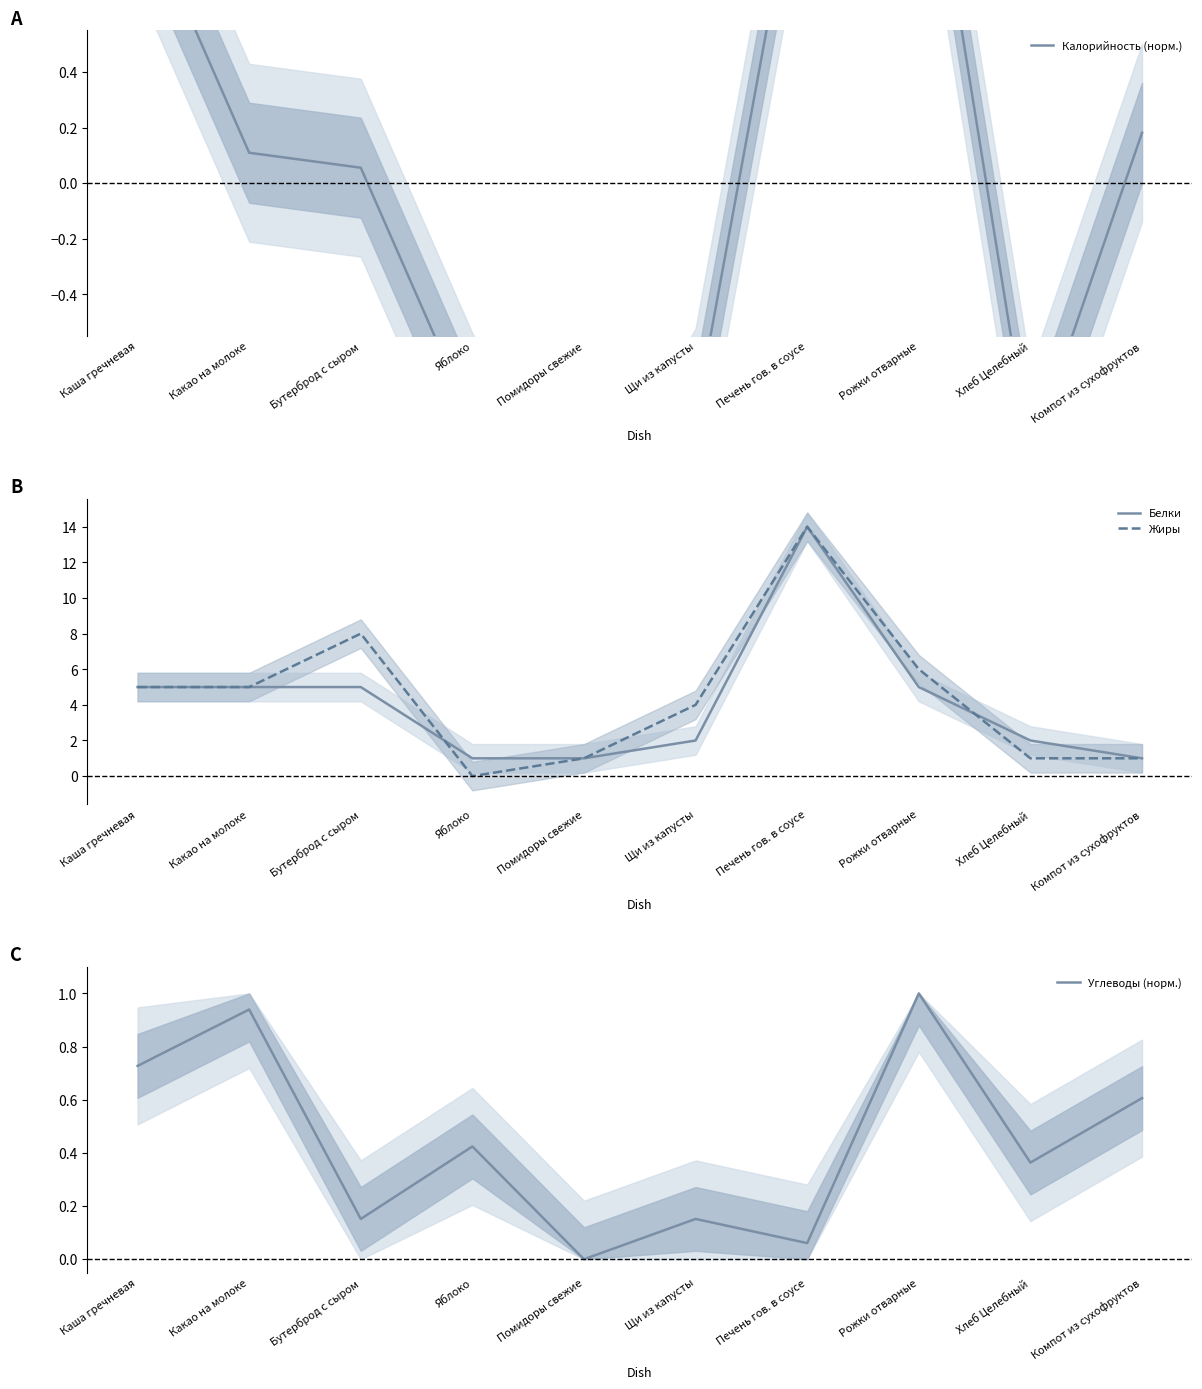

Reading right to left, list all the values displayed in this chart.

Калорийность (норм.): Компот из сухофруктов=0.2	Хлеб Целебный=-1.0	Рожки отварные=1.5	Печень гов. в соусе=1.3	Щи из капусты=-0.8	Помидоры свежие=-1.5	Яблоко=-0.9	Бутерброд с сыром=0.1	Какао на молоке=0.1	Каша гречневая=1.0
Белки: Компот из сухофруктов=1.0	Хлеб Целебный=2.0	Рожки отварные=5.0	Печень гов. в соусе=14.0	Щи из капусты=2.0	Помидоры свежие=1.0	Яблоко=1.0	Бутерброд с сыром=5.0	Какао на молоке=5.0	Каша гречневая=5.0
Жиры: Компот из сухофруктов=1.0	Хлеб Целебный=1.0	Рожки отварные=6.0	Печень гов. в соусе=14.0	Щи из капусты=4.0	Помидоры свежие=1.0	Яблоко=0.0	Бутерброд с сыром=8.0	Какао на молоке=5.0	Каша гречневая=5.0
Углеводы (норм.): Компот из сухофруктов=0.6	Хлеб Целебный=0.4	Рожки отварные=1.0	Печень гов. в соусе=0.1	Щи из капусты=0.2	Помидоры свежие=0.0	Яблоко=0.4	Бутерброд с сыром=0.2	Какао на молоке=0.9	Каша гречневая=0.7